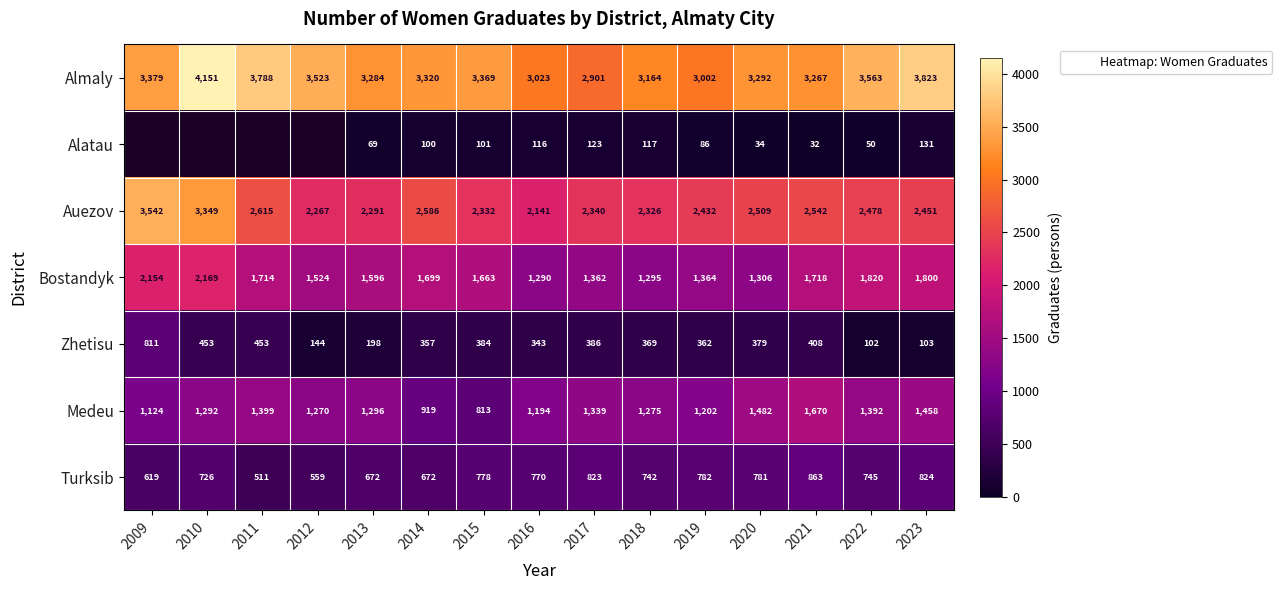

At which category does the chart reach its peak across all series?

2010